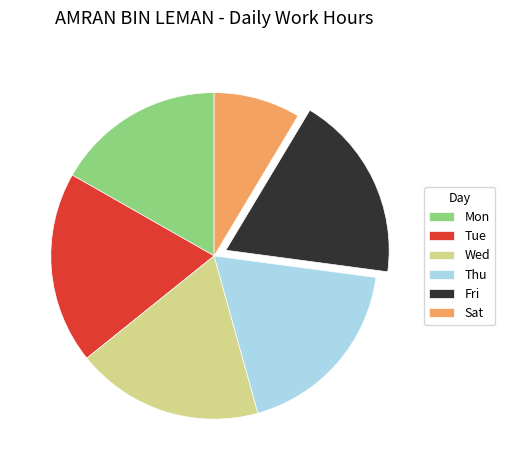

Is it true that Mon is 23% of the pie?

False